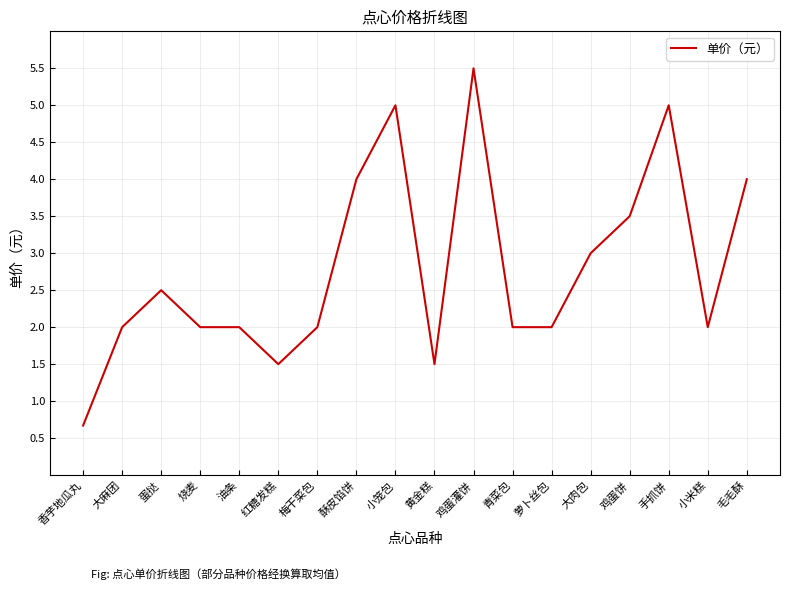

Reading left to right, transcribe all the data shown in this chart.

香芋地瓜丸=0.7	大麻团=2.0	蛋挞=2.5	烧麦=2.0	油条=2.0	红糖发糕=1.5	梅干菜包=2.0	酥皮馅饼=4.0	小笼包=5.0	黄金糕=1.5	鸡蛋灌饼=5.5	青菜包=2.0	萝卜丝包=2.0	大肉包=3.0	鸡蛋饼=3.5	手抓饼=5.0	小米糕=2.0	毛毛酥=4.0